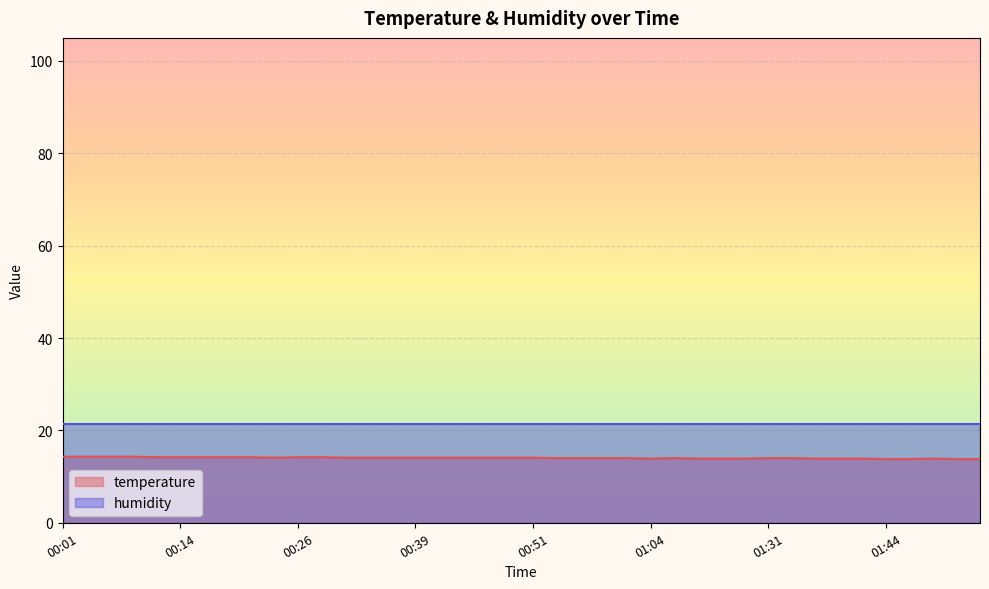

How many values are below 14?

12